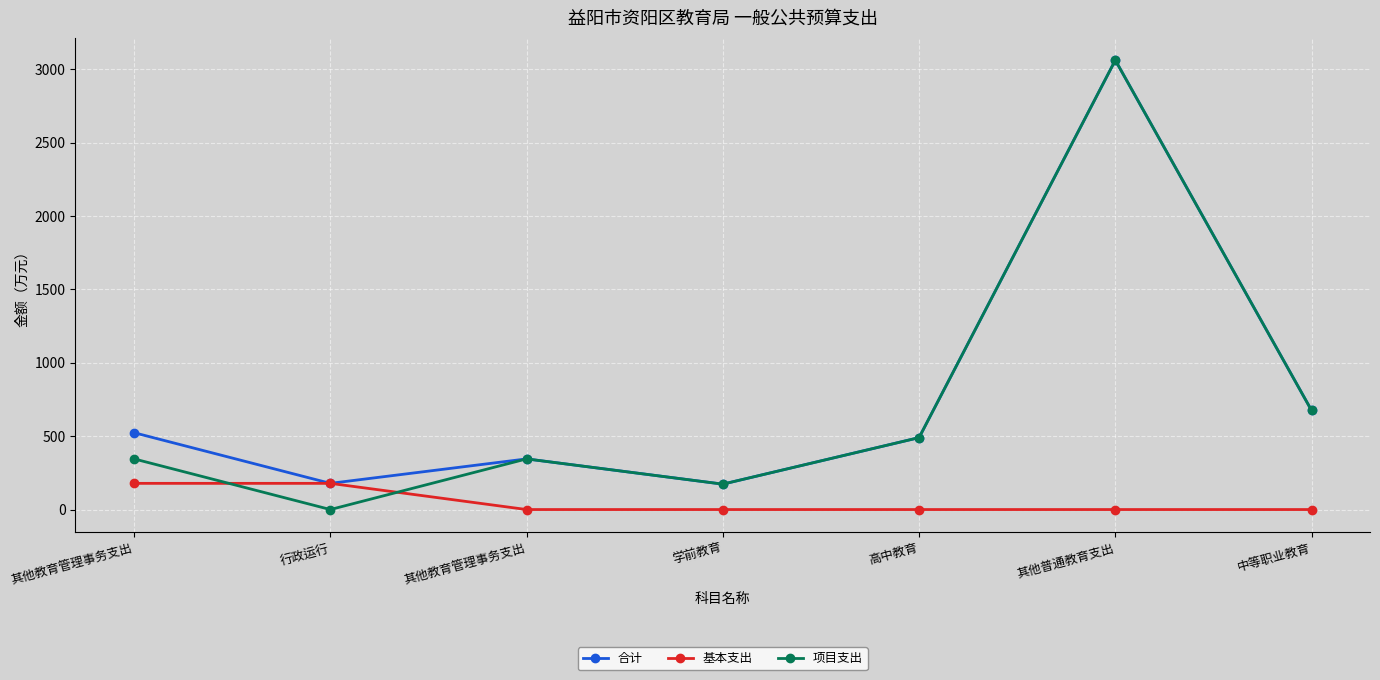

What is the total value across all series at 其他教育管理事务支出?

1046.8